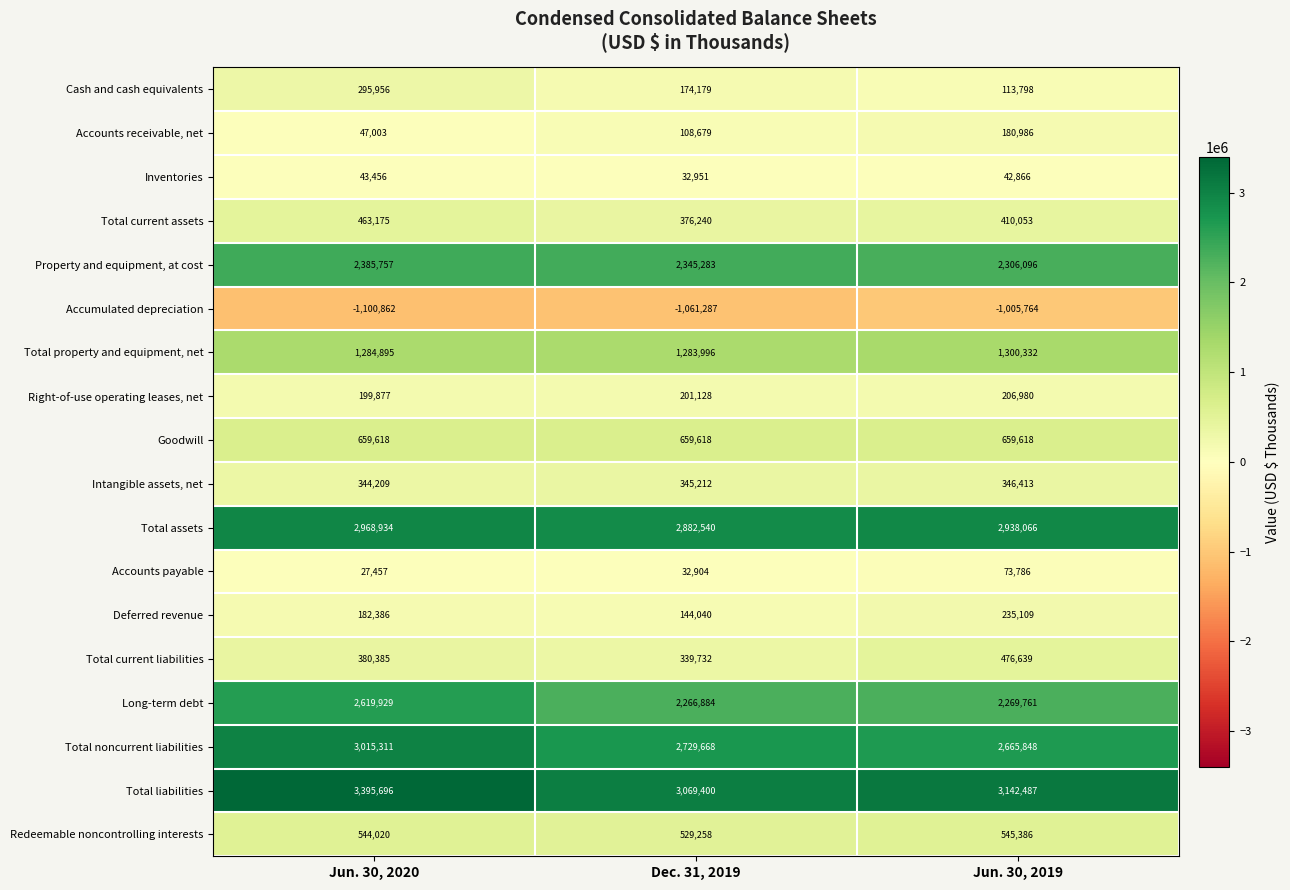

Count the number of categories in the chart.

3